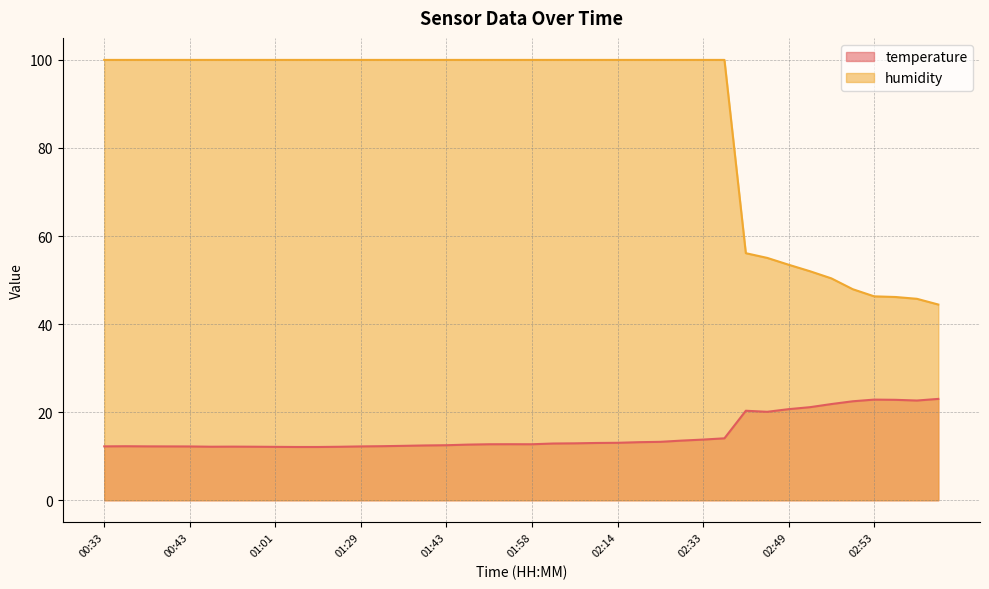

Which has a higher value, 00:58 or 02:50?

02:50